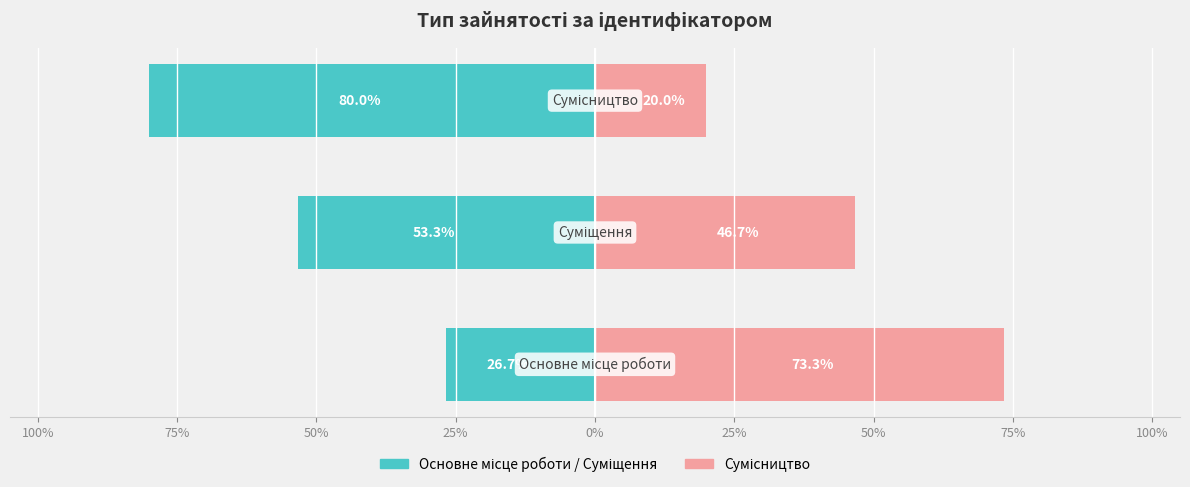

True or false: Сумісництво has a value of 20.0 at 50%.

True